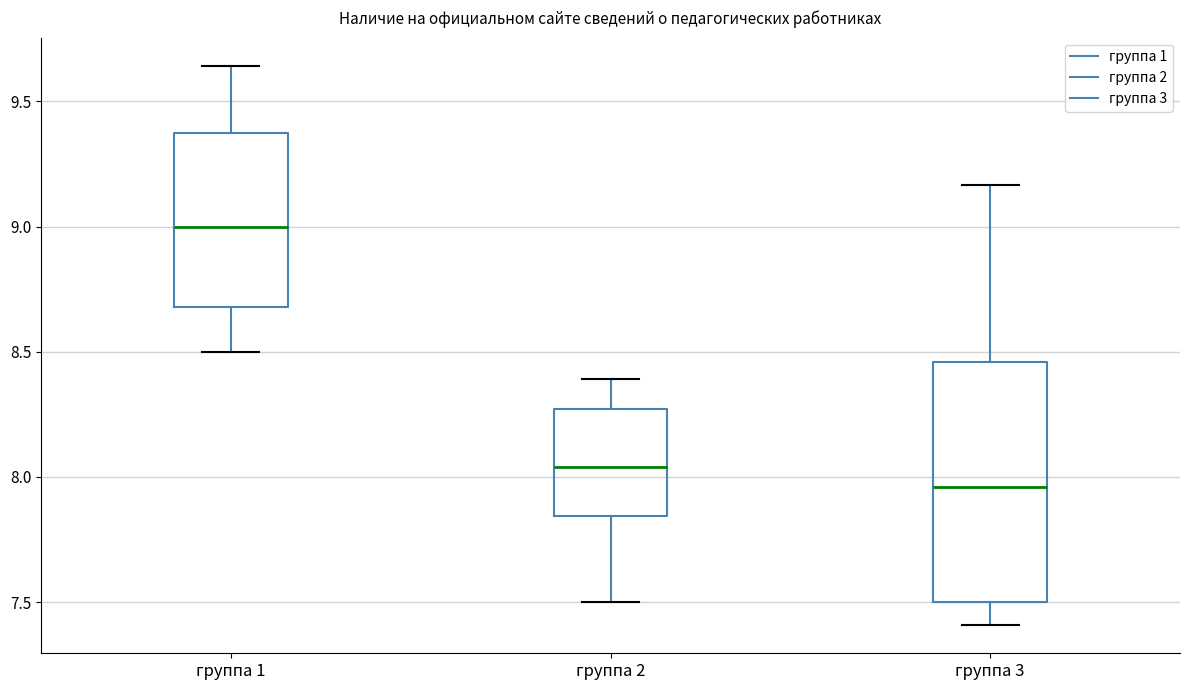

Reading left to right, transcribe this box plot: for each box, give where its median line is, the range the box spans, and where its two whiskers end, as read against the y-axis. The values are not printed on the chart, so give them approximately, as read against the axis.

группа 1: median 9.00, box 8.70 to 9.40, whiskers 8.50 to 9.65
группа 2: median 8.05, box 7.85 to 8.25, whiskers 7.50 to 8.40
группа 3: median 7.95, box 7.50 to 8.45, whiskers 7.40 to 9.15